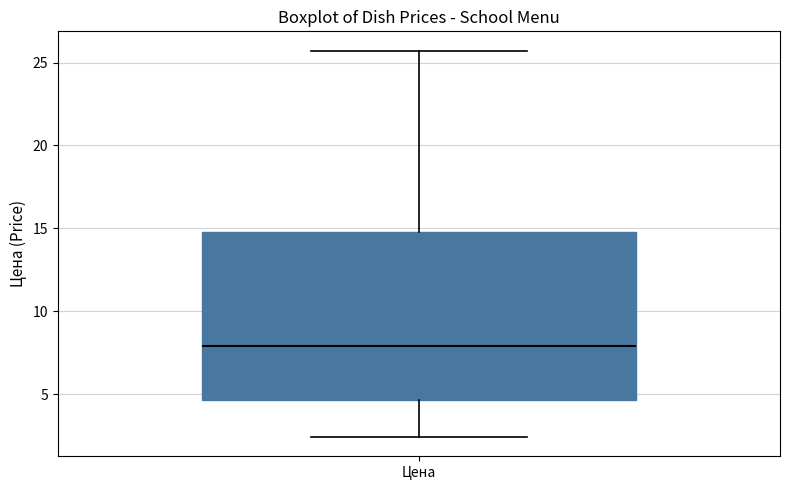

Transcribe this box plot: give where the median line is, the range the box spans, and where the two whiskers end, as read against the y-axis. The values are not printed on the chart, so give them approximately, as read against the axis.

median 8.0, box 4.5 to 15.0, whiskers 2.5 to 25.5